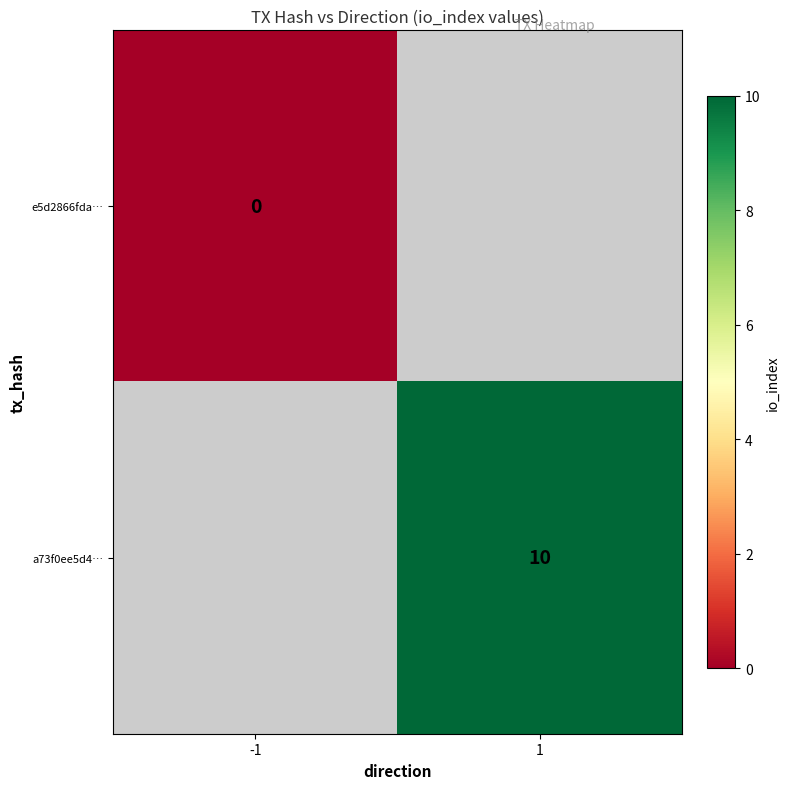

At how many categories does at least one series exceed 4?

1